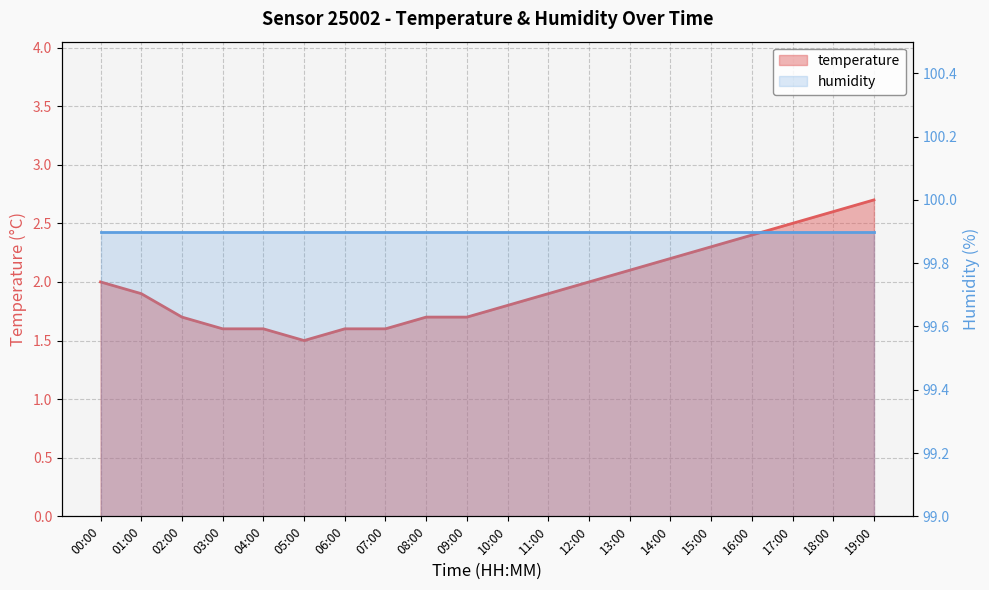

Reading left to right, what are all the values shown in this chart?

2.0	1.9	1.7	1.6	1.6	1.5	1.6	1.6	1.7	1.7	1.8	1.9	2.0	2.1	2.2	2.3	2.4	2.5	2.6	2.7